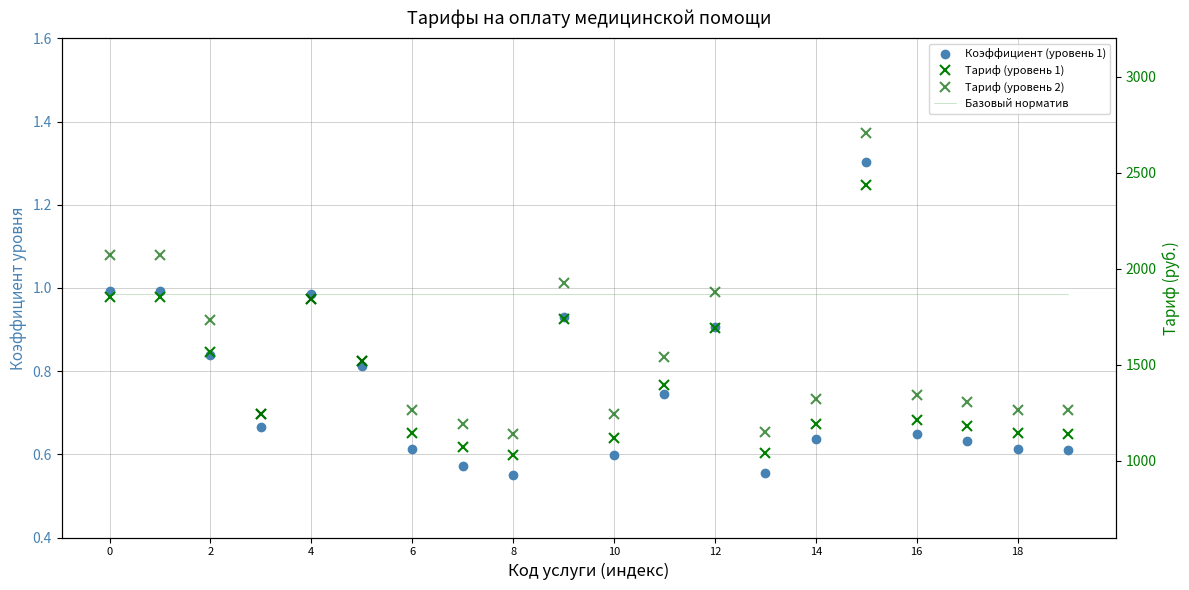

True or false: Коэффициент (уровень 1) has more than 1 interior local peaks.

True